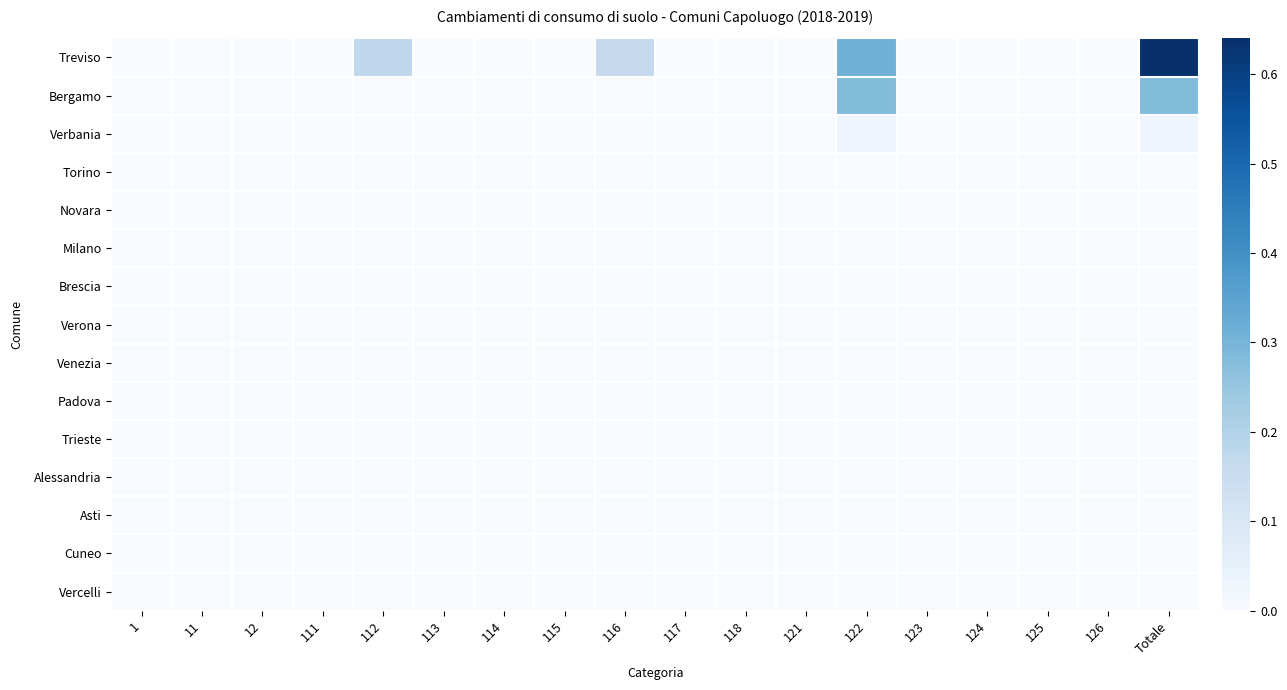

Reading right to left, extract all data points from this chart.

Treviso: Totale=0.6	126=0.0	125=0.0	124=0.0	123=0.0	122=0.3	121=0.0	118=0.0	117=0.0	116=0.2	115=0.0	114=0.0	113=0.0	112=0.2	111=0.0	12=0.0	11=0.0	1=0.0
Bergamo: Totale=0.3	126=0.0	125=0.0	124=0.0	123=0.0	122=0.3	121=0.0	118=0.0	117=0.0	116=0.0	115=0.0	114=0.0	113=0.0	112=0.0	111=0.0	12=0.0	11=0.0	1=0.0
Verbania: Totale=0.0	126=0.0	125=0.0	124=0.0	123=0.0	122=0.0	121=0.0	118=0.0	117=0.0	116=0.0	115=0.0	114=0.0	113=0.0	112=0.0	111=0.0	12=0.0	11=0.0	1=0.0
Torino: Totale=0.0	126=0.0	125=0.0	124=0.0	123=0.0	122=0.0	121=0.0	118=0.0	117=0.0	116=0.0	115=0.0	114=0.0	113=0.0	112=0.0	111=0.0	12=0.0	11=0.0	1=0.0
Novara: Totale=0.0	126=0.0	125=0.0	124=0.0	123=0.0	122=0.0	121=0.0	118=0.0	117=0.0	116=0.0	115=0.0	114=0.0	113=0.0	112=0.0	111=0.0	12=0.0	11=0.0	1=0.0
Milano: Totale=0.0	126=0.0	125=0.0	124=0.0	123=0.0	122=0.0	121=0.0	118=0.0	117=0.0	116=0.0	115=0.0	114=0.0	113=0.0	112=0.0	111=0.0	12=0.0	11=0.0	1=0.0
Brescia: Totale=0.0	126=0.0	125=0.0	124=0.0	123=0.0	122=0.0	121=0.0	118=0.0	117=0.0	116=0.0	115=0.0	114=0.0	113=0.0	112=0.0	111=0.0	12=0.0	11=0.0	1=0.0
Verona: Totale=0.0	126=0.0	125=0.0	124=0.0	123=0.0	122=0.0	121=0.0	118=0.0	117=0.0	116=0.0	115=0.0	114=0.0	113=0.0	112=0.0	111=0.0	12=0.0	11=0.0	1=0.0
Venezia: Totale=0.0	126=0.0	125=0.0	124=0.0	123=0.0	122=0.0	121=0.0	118=0.0	117=0.0	116=0.0	115=0.0	114=0.0	113=0.0	112=0.0	111=0.0	12=0.0	11=0.0	1=0.0
Padova: Totale=0.0	126=0.0	125=0.0	124=0.0	123=0.0	122=0.0	121=0.0	118=0.0	117=0.0	116=0.0	115=0.0	114=0.0	113=0.0	112=0.0	111=0.0	12=0.0	11=0.0	1=0.0
Trieste: Totale=0.0	126=0.0	125=0.0	124=0.0	123=0.0	122=0.0	121=0.0	118=0.0	117=0.0	116=0.0	115=0.0	114=0.0	113=0.0	112=0.0	111=0.0	12=0.0	11=0.0	1=0.0
Alessandria: Totale=0.0	126=0.0	125=0.0	124=0.0	123=0.0	122=0.0	121=0.0	118=0.0	117=0.0	116=0.0	115=0.0	114=0.0	113=0.0	112=0.0	111=0.0	12=0.0	11=0.0	1=0.0
Asti: Totale=0.0	126=0.0	125=0.0	124=0.0	123=0.0	122=0.0	121=0.0	118=0.0	117=0.0	116=0.0	115=0.0	114=0.0	113=0.0	112=0.0	111=0.0	12=0.0	11=0.0	1=0.0
Cuneo: Totale=0.0	126=0.0	125=0.0	124=0.0	123=0.0	122=0.0	121=0.0	118=0.0	117=0.0	116=0.0	115=0.0	114=0.0	113=0.0	112=0.0	111=0.0	12=0.0	11=0.0	1=0.0
Vercelli: Totale=0.0	126=0.0	125=0.0	124=0.0	123=0.0	122=0.0	121=0.0	118=0.0	117=0.0	116=0.0	115=0.0	114=0.0	113=0.0	112=0.0	111=0.0	12=0.0	11=0.0	1=0.0